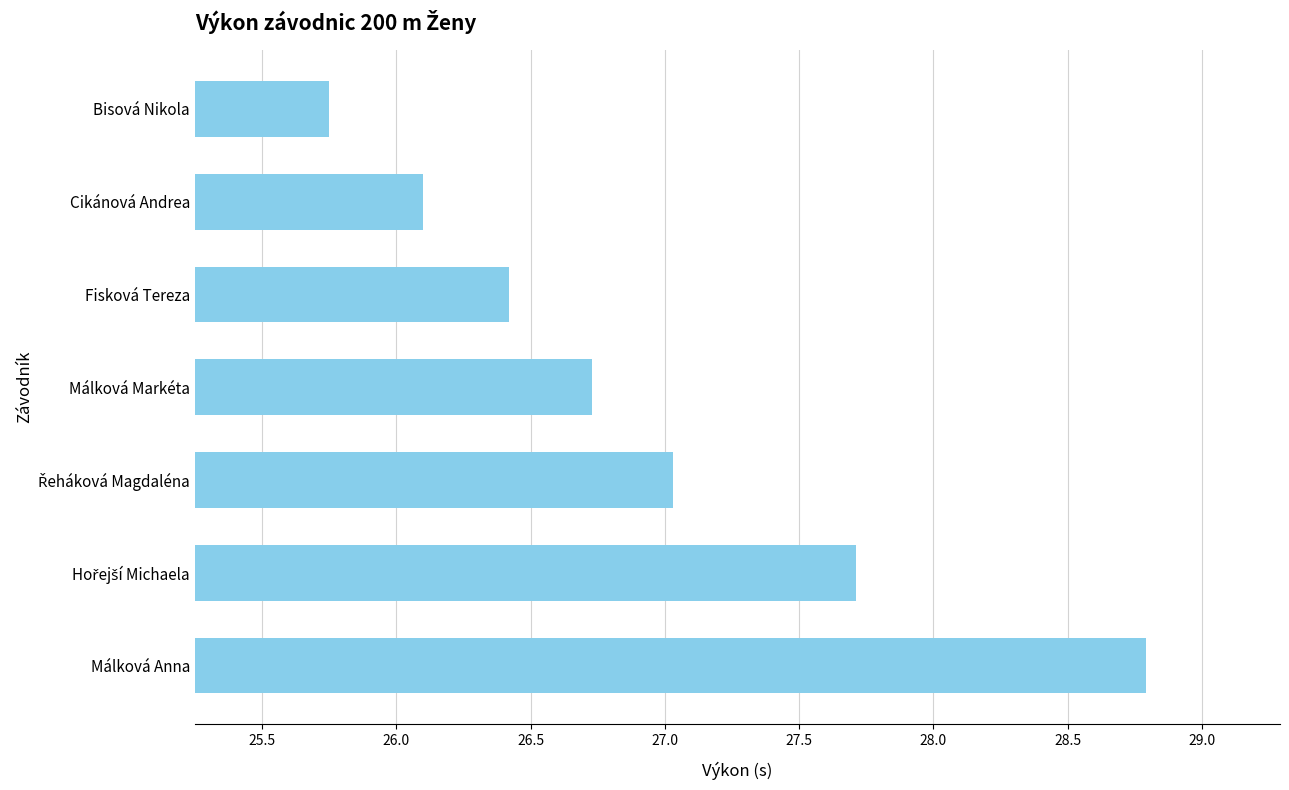

The chart shows a value of 28.8 at Málková Anna. True or false?

True